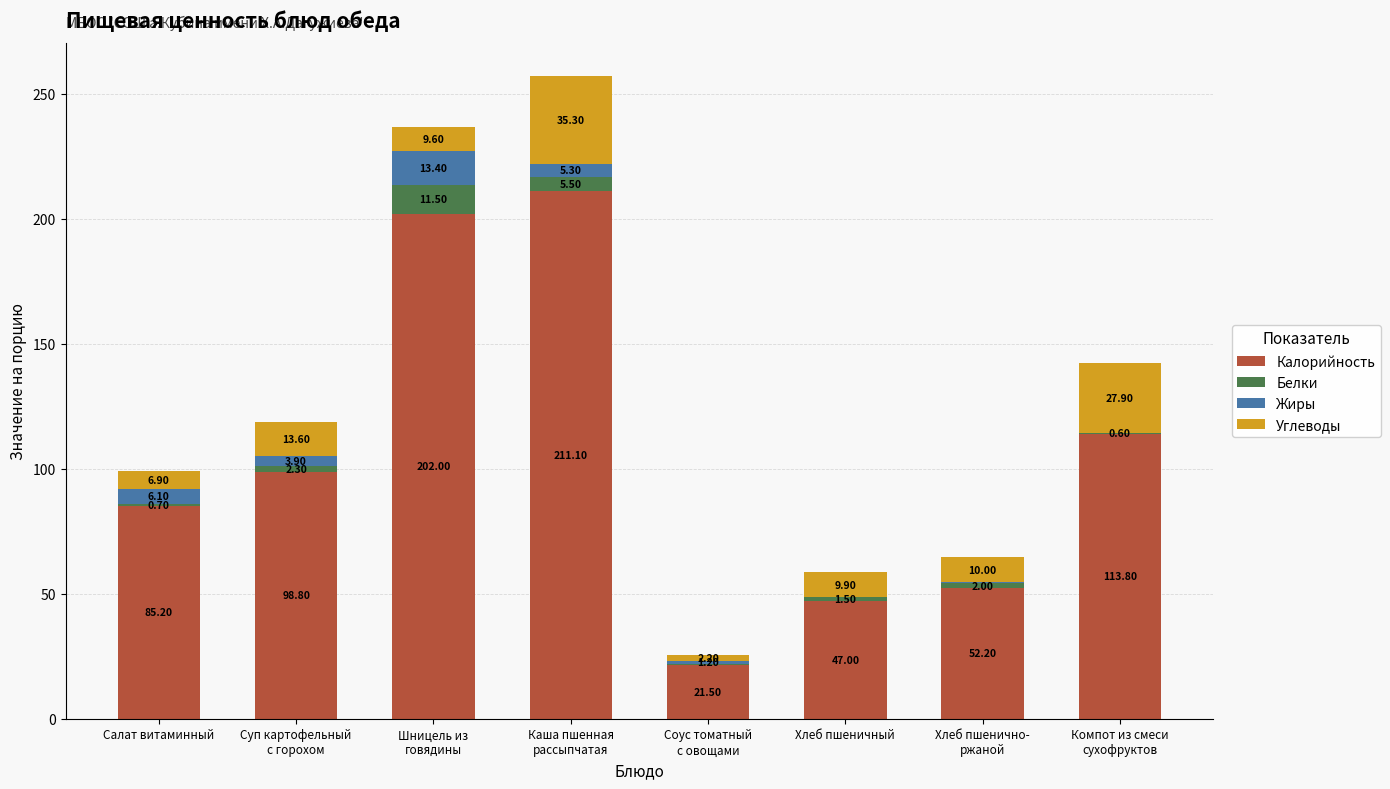

What are all the series names shown in the legend?

Калорийность, Белки, Жиры, Углеводы